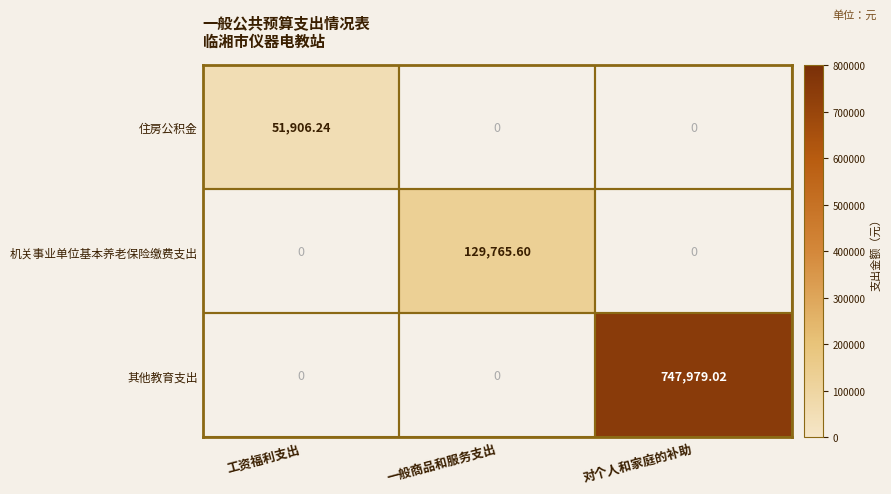

Count the number of categories in the chart.

3